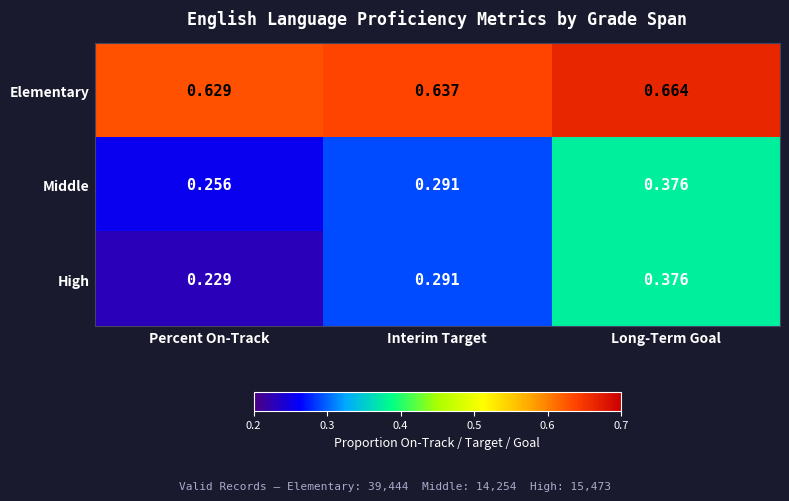

Where is Middle nearest to the value 0?

Percent On-Track